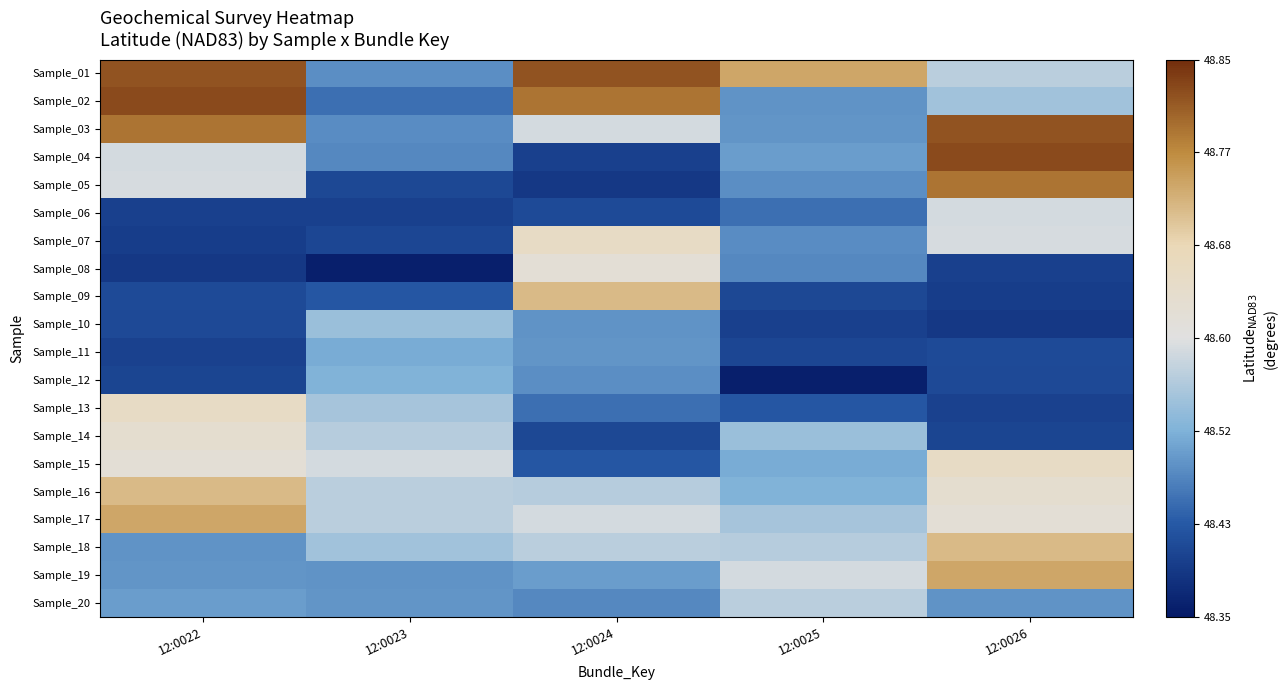

Reading left to right, extract all data points from this chart.

Sample_01: 12:0022=48.8	12:0023=48.5	12:0024=48.8	12:0025=48.7	12:0026=48.6
Sample_02: 12:0022=48.8	12:0023=48.5	12:0024=48.8	12:0025=48.5	12:0026=48.5
Sample_03: 12:0022=48.8	12:0023=48.5	12:0024=48.6	12:0025=48.5	12:0026=48.8
Sample_04: 12:0022=48.6	12:0023=48.5	12:0024=48.4	12:0025=48.5	12:0026=48.8
Sample_05: 12:0022=48.6	12:0023=48.4	12:0024=48.4	12:0025=48.5	12:0026=48.8
Sample_06: 12:0022=48.4	12:0023=48.4	12:0024=48.4	12:0025=48.5	12:0026=48.6
Sample_07: 12:0022=48.4	12:0023=48.4	12:0024=48.7	12:0025=48.5	12:0026=48.6
Sample_08: 12:0022=48.4	12:0023=48.4	12:0024=48.6	12:0025=48.5	12:0026=48.4
Sample_09: 12:0022=48.4	12:0023=48.4	12:0024=48.7	12:0025=48.4	12:0026=48.4
Sample_10: 12:0022=48.4	12:0023=48.5	12:0024=48.5	12:0025=48.4	12:0026=48.4
Sample_11: 12:0022=48.4	12:0023=48.5	12:0024=48.5	12:0025=48.4	12:0026=48.4
Sample_12: 12:0022=48.4	12:0023=48.5	12:0024=48.5	12:0025=48.4	12:0026=48.4
Sample_13: 12:0022=48.7	12:0023=48.6	12:0024=48.5	12:0025=48.4	12:0026=48.4
Sample_14: 12:0022=48.6	12:0023=48.6	12:0024=48.4	12:0025=48.5	12:0026=48.4
Sample_15: 12:0022=48.6	12:0023=48.6	12:0024=48.4	12:0025=48.5	12:0026=48.7
Sample_16: 12:0022=48.7	12:0023=48.6	12:0024=48.6	12:0025=48.5	12:0026=48.6
Sample_17: 12:0022=48.7	12:0023=48.6	12:0024=48.6	12:0025=48.6	12:0026=48.6
Sample_18: 12:0022=48.5	12:0023=48.5	12:0024=48.6	12:0025=48.6	12:0026=48.7
Sample_19: 12:0022=48.5	12:0023=48.5	12:0024=48.5	12:0025=48.6	12:0026=48.7
Sample_20: 12:0022=48.5	12:0023=48.5	12:0024=48.5	12:0025=48.6	12:0026=48.5